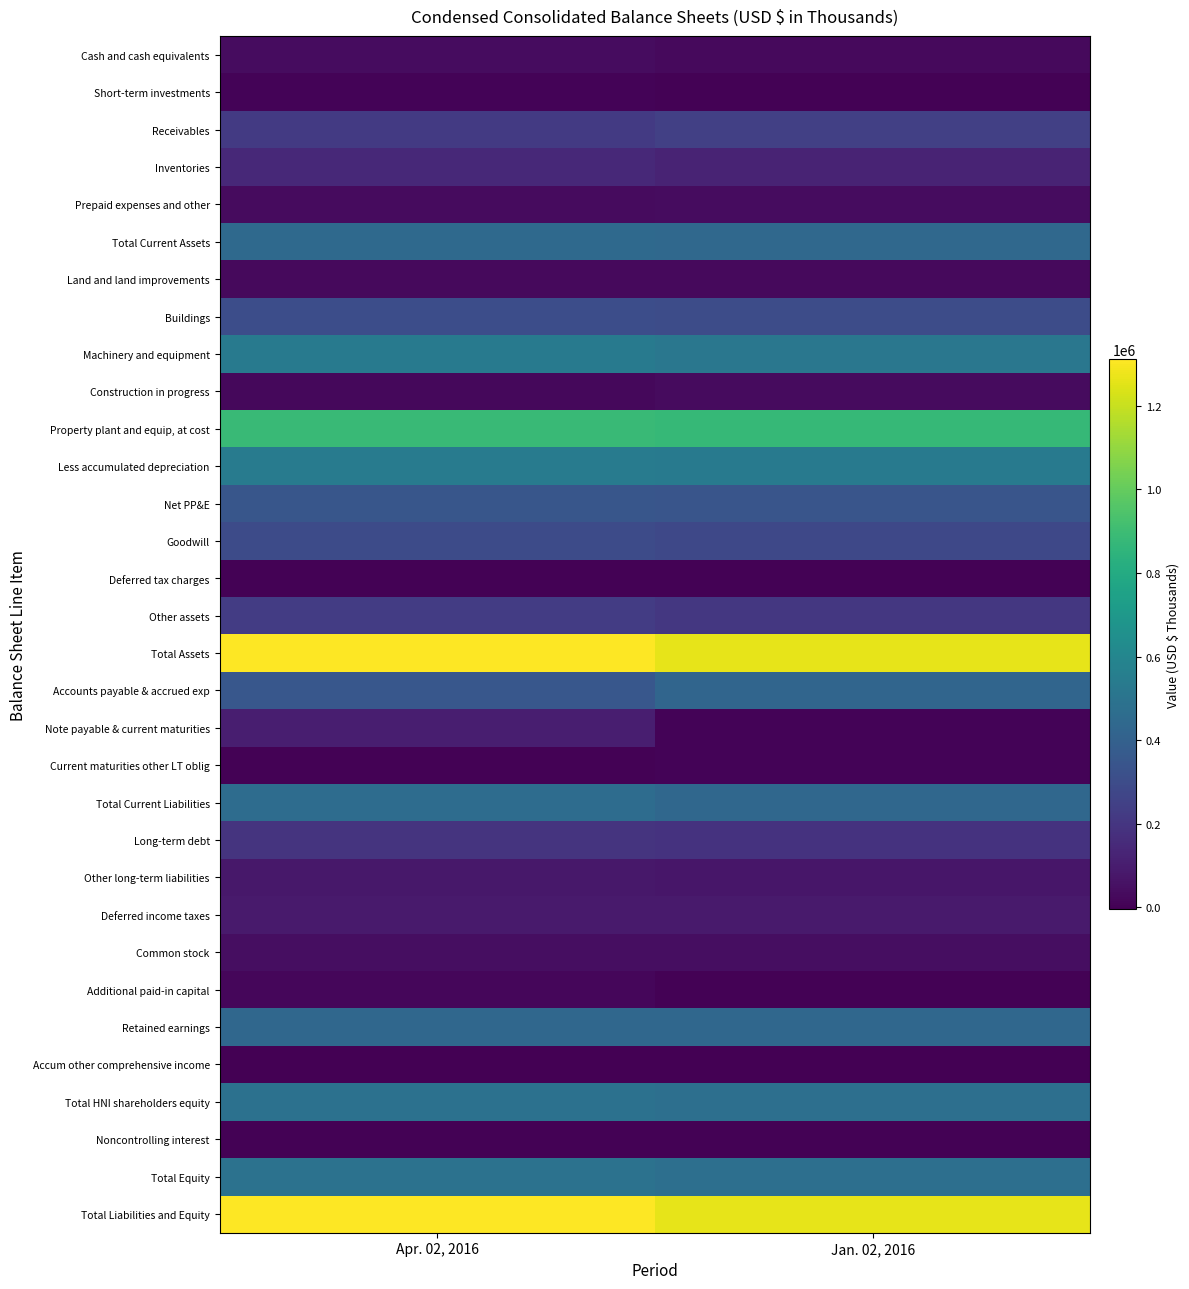

Reading right to left, list all the values displayed in this chart.

Cash and cash equivalents: Jan. 02, 2016=28548	Apr. 02, 2016=38566
Short-term investments: Jan. 02, 2016=4252	Apr. 02, 2016=4952
Receivables: Jan. 02, 2016=243409	Apr. 02, 2016=218179
Inventories: Jan. 02, 2016=125228	Apr. 02, 2016=147928
Prepaid expenses and other: Jan. 02, 2016=36933	Apr. 02, 2016=33870
Total Current Assets: Jan. 02, 2016=438370	Apr. 02, 2016=443495
Land and land improvements: Jan. 02, 2016=28801	Apr. 02, 2016=29240
Buildings: Jan. 02, 2016=298516	Apr. 02, 2016=303644
Machinery and equipment: Jan. 02, 2016=515131	Apr. 02, 2016=530572
Construction in progress: Jan. 02, 2016=31986	Apr. 02, 2016=24720
Property plant and equip, at cost: Jan. 02, 2016=874434	Apr. 02, 2016=888176
Less accumulated depreciation: Jan. 02, 2016=533275	Apr. 02, 2016=540867
Net PP&E: Jan. 02, 2016=341159	Apr. 02, 2016=347309
Goodwill: Jan. 02, 2016=277650	Apr. 02, 2016=294262
Deferred tax charges: Jan. 02, 2016=0	Apr. 02, 2016=332
Other assets: Jan. 02, 2016=206746	Apr. 02, 2016=226054
Total Assets: Jan. 02, 2016=1263925	Apr. 02, 2016=1311452
Accounts payable & accrued exp: Jan. 02, 2016=424405	Apr. 02, 2016=349841
Note payable & current maturities: Jan. 02, 2016=5477	Apr. 02, 2016=105293
Current maturities other LT oblig: Jan. 02, 2016=6018	Apr. 02, 2016=4073
Total Current Liabilities: Jan. 02, 2016=435900	Apr. 02, 2016=459207
Long-term debt: Jan. 02, 2016=185000	Apr. 02, 2016=195000
Other long-term liabilities: Jan. 02, 2016=76792	Apr. 02, 2016=77315
Deferred income taxes: Jan. 02, 2016=88934	Apr. 02, 2016=91365
Common stock: Jan. 02, 2016=44158	Apr. 02, 2016=44375
Additional paid-in capital: Jan. 02, 2016=4407	Apr. 02, 2016=15689
Retained earnings: Jan. 02, 2016=433575	Apr. 02, 2016=433659
Accum other comprehensive income: Jan. 02, 2016=-5186	Apr. 02, 2016=-5502
Total HNI shareholders equity: Jan. 02, 2016=476954	Apr. 02, 2016=488221
Noncontrolling interest: Jan. 02, 2016=345	Apr. 02, 2016=344
Total Equity: Jan. 02, 2016=477299	Apr. 02, 2016=488565
Total Liabilities and Equity: Jan. 02, 2016=1263925	Apr. 02, 2016=1311452